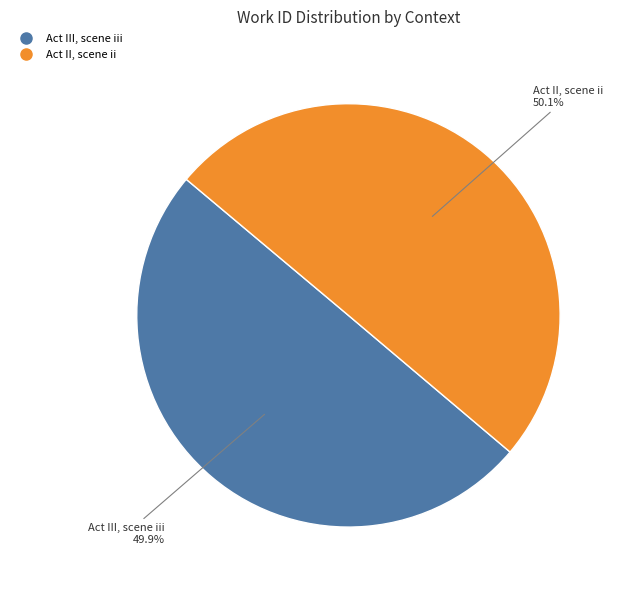

Is the sum of Act II, scene ii and Act III, scene iii greater than half?

Yes